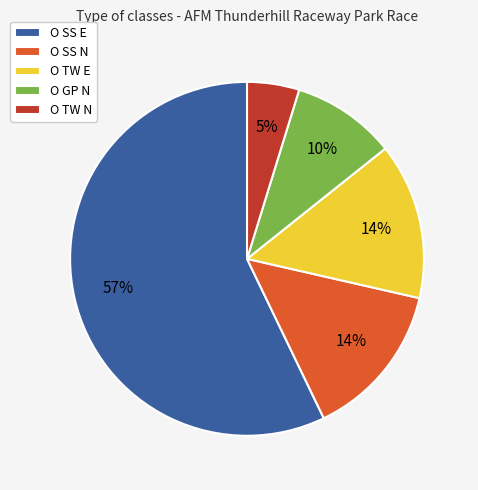

To the nearest percent, what is the combined percentage of O SS N and O TW N?

19%